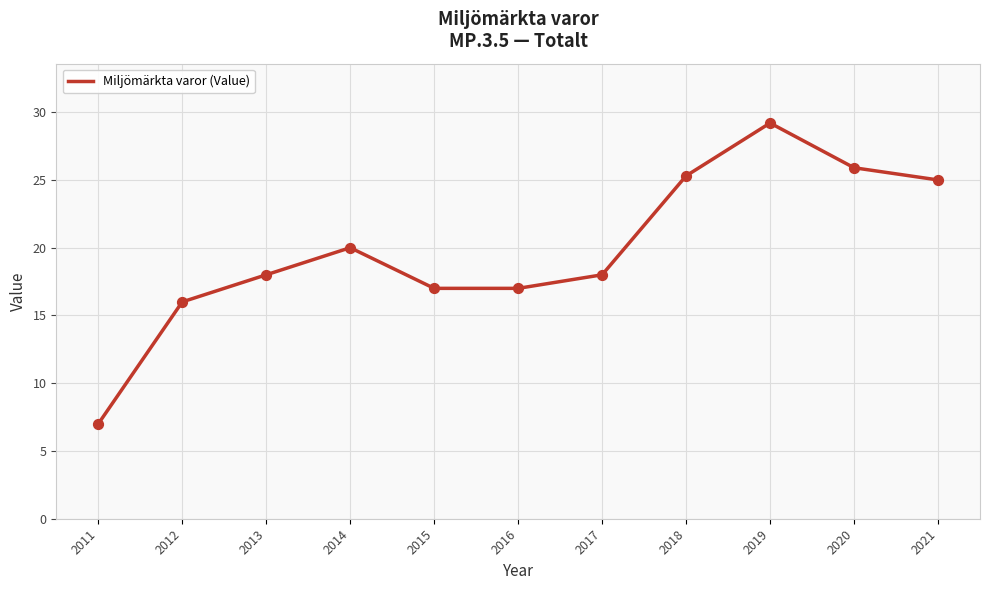

What is the ratio of the value at 2017 to the value at 2018?

0.7